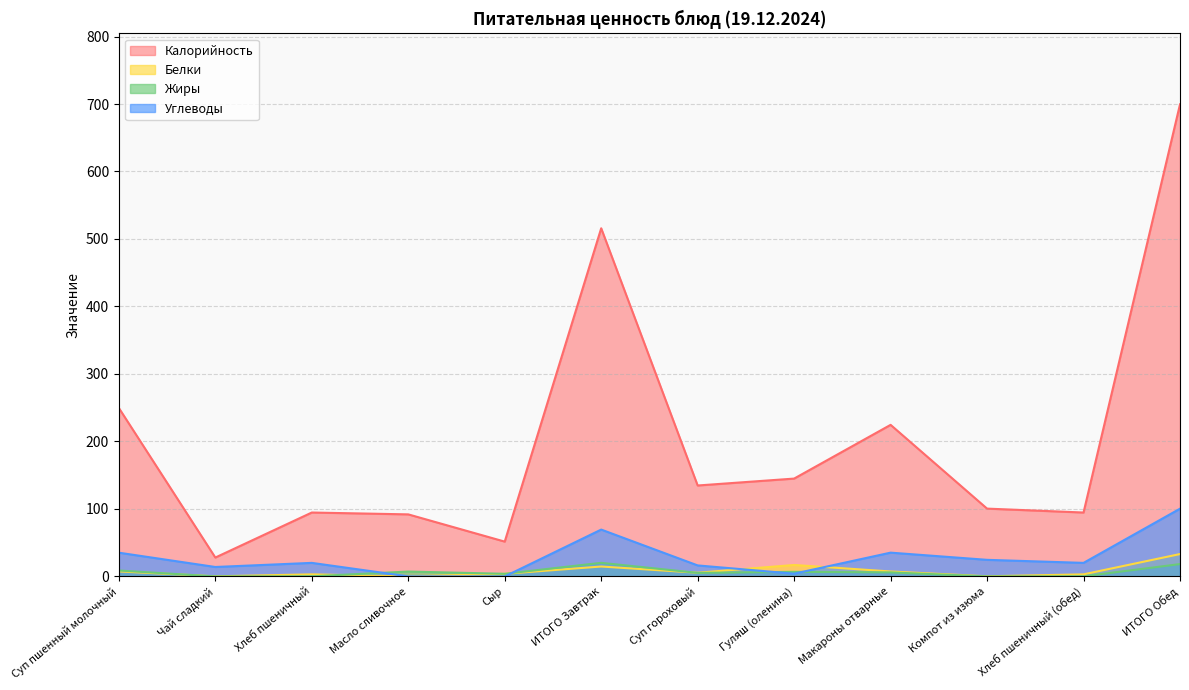

What is the approximate value of Белки at Хлеб пшеничный?

3.1